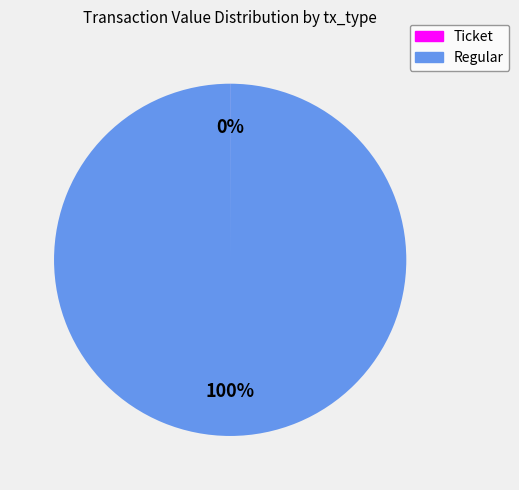

Does any single category account for the majority?

Yes